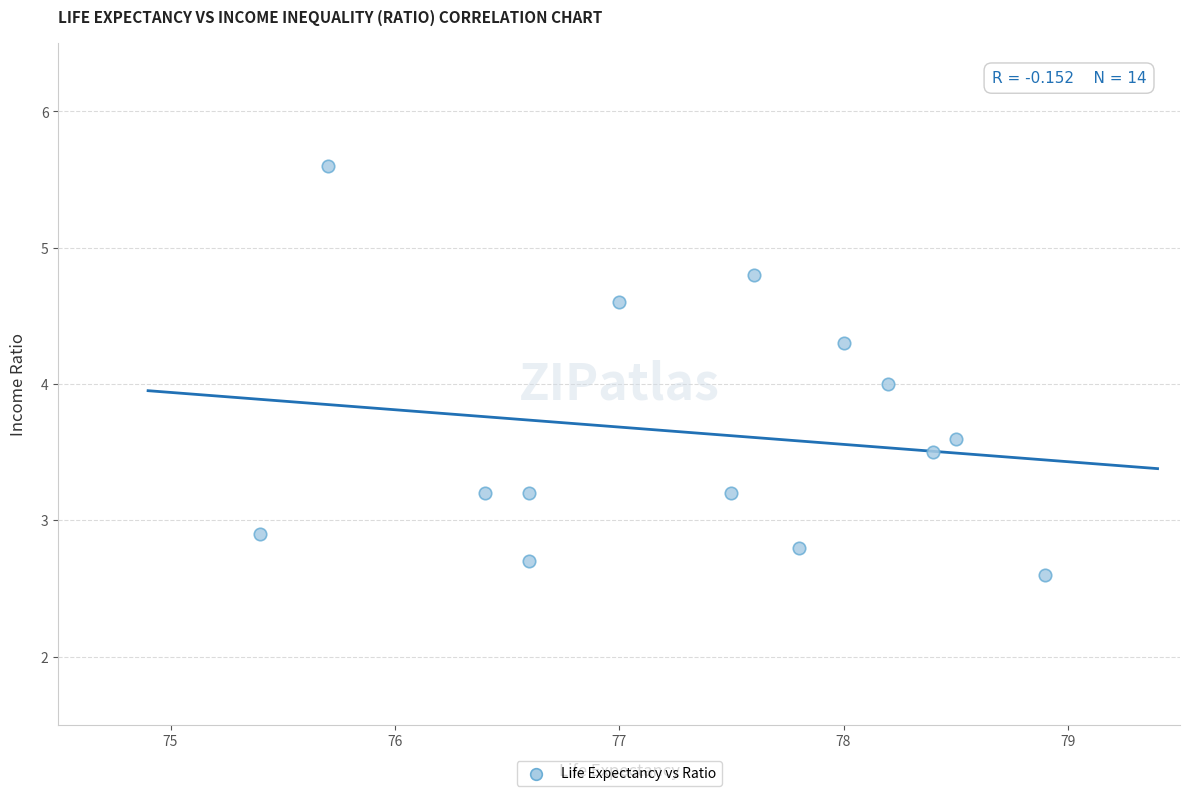

What is the range of Y values (max minus min)?

3.0